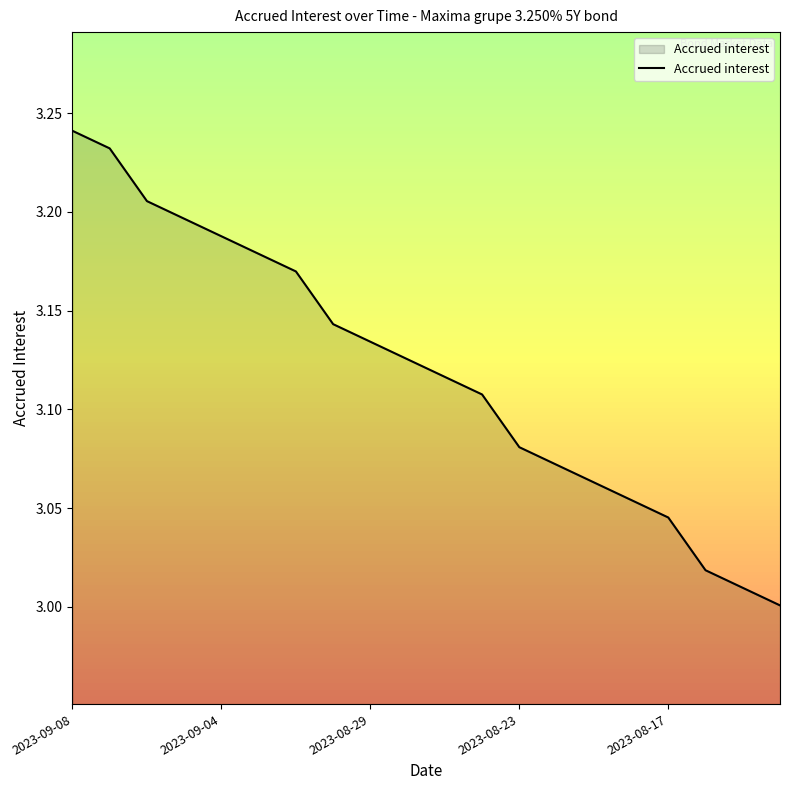

How many lines are shown in the chart?

1